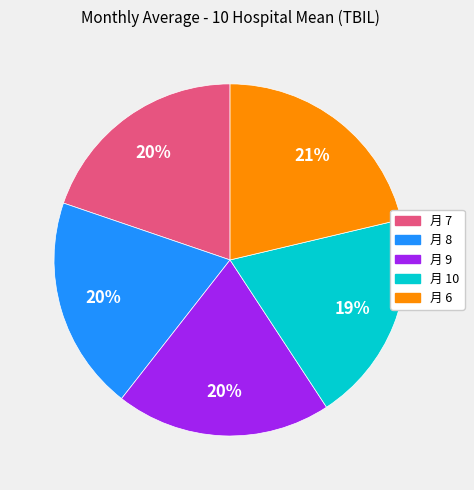

Is there any slice that represents more than half of the pie?

No